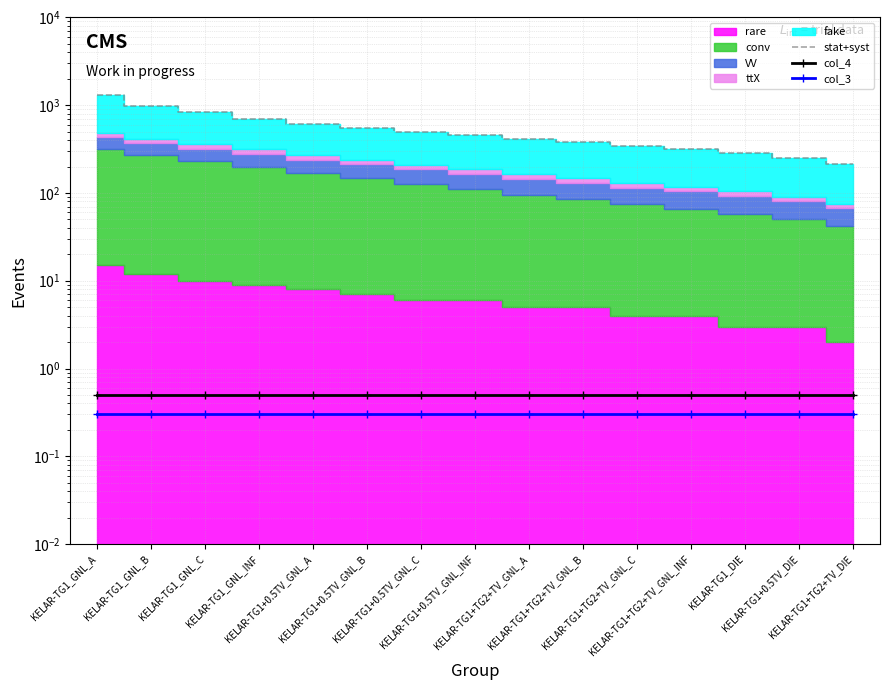

What is the smallest value displayed?

0.3